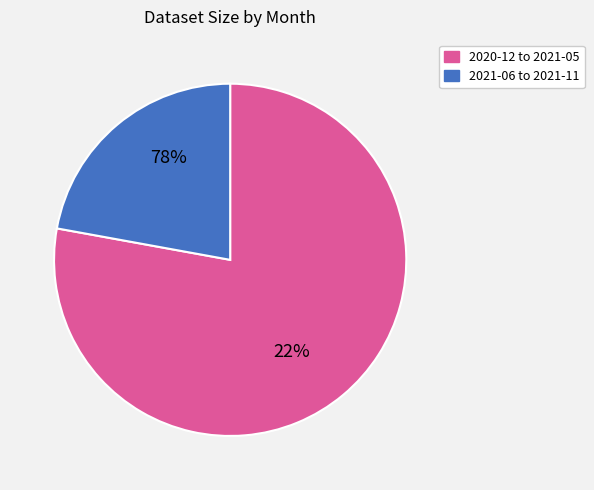

Does 2021-04 represent more than half of the total?

Yes